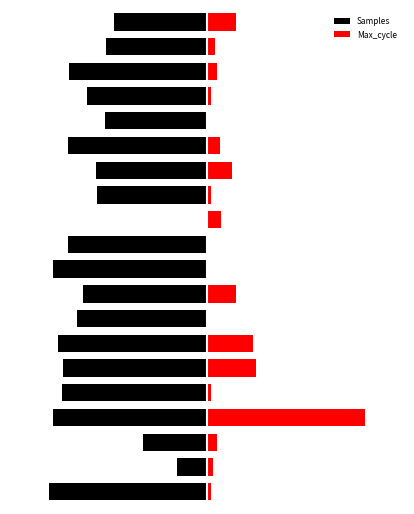

Which has a higher value, 17 or 12?

12